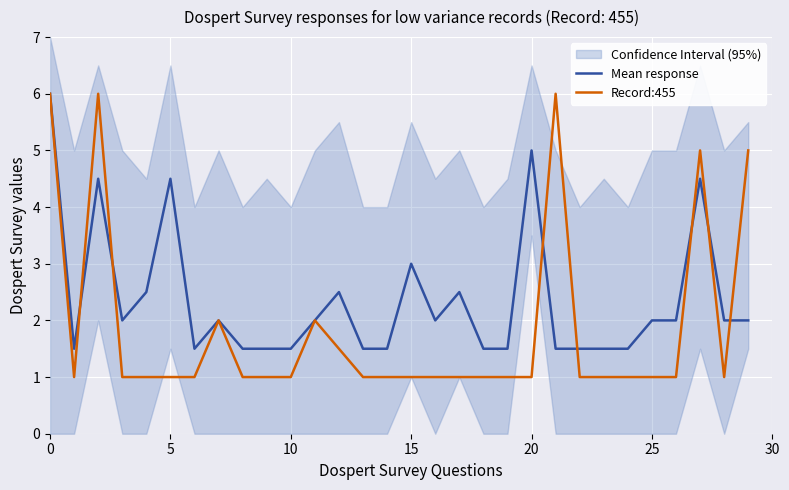

What is the difference between the second highest and minimum values in the Mean response series?

3.5